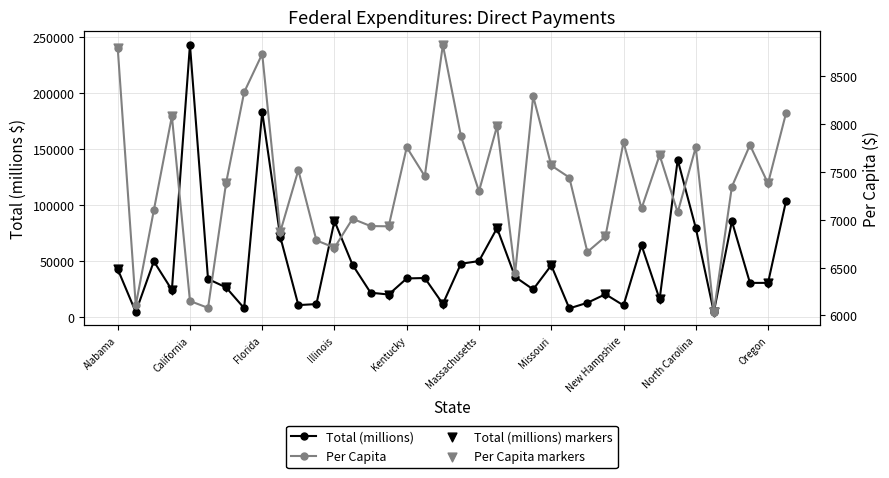

Which series has the widest spread of Y values?

Total (millions)